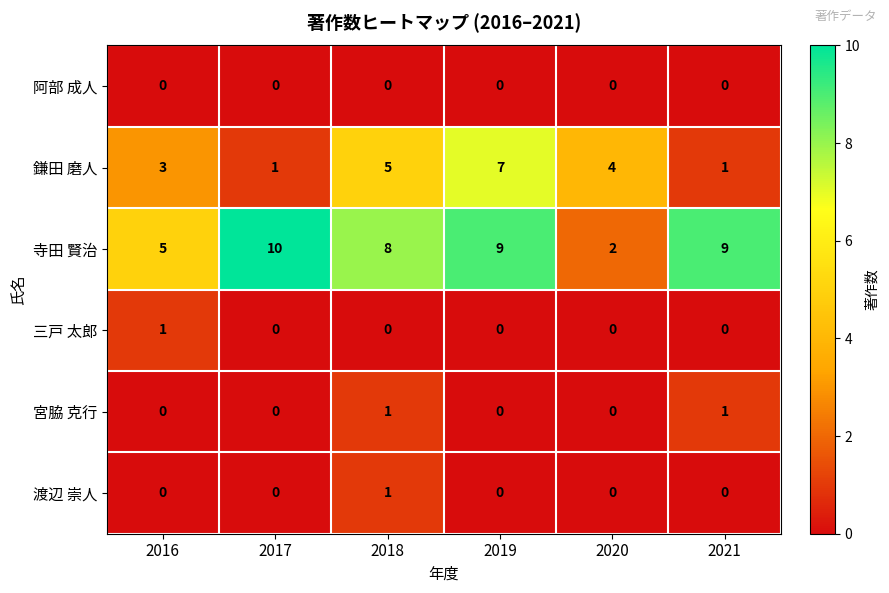

How many values in the 宮脇 克行 series exceed 0?

2